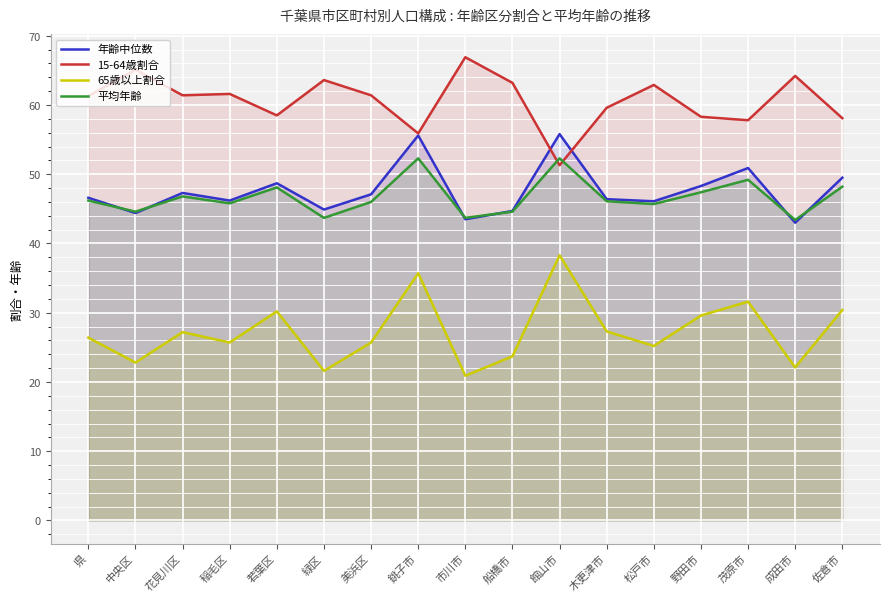

At which category does 年齢中位数 reach its first local peak?

花見川区